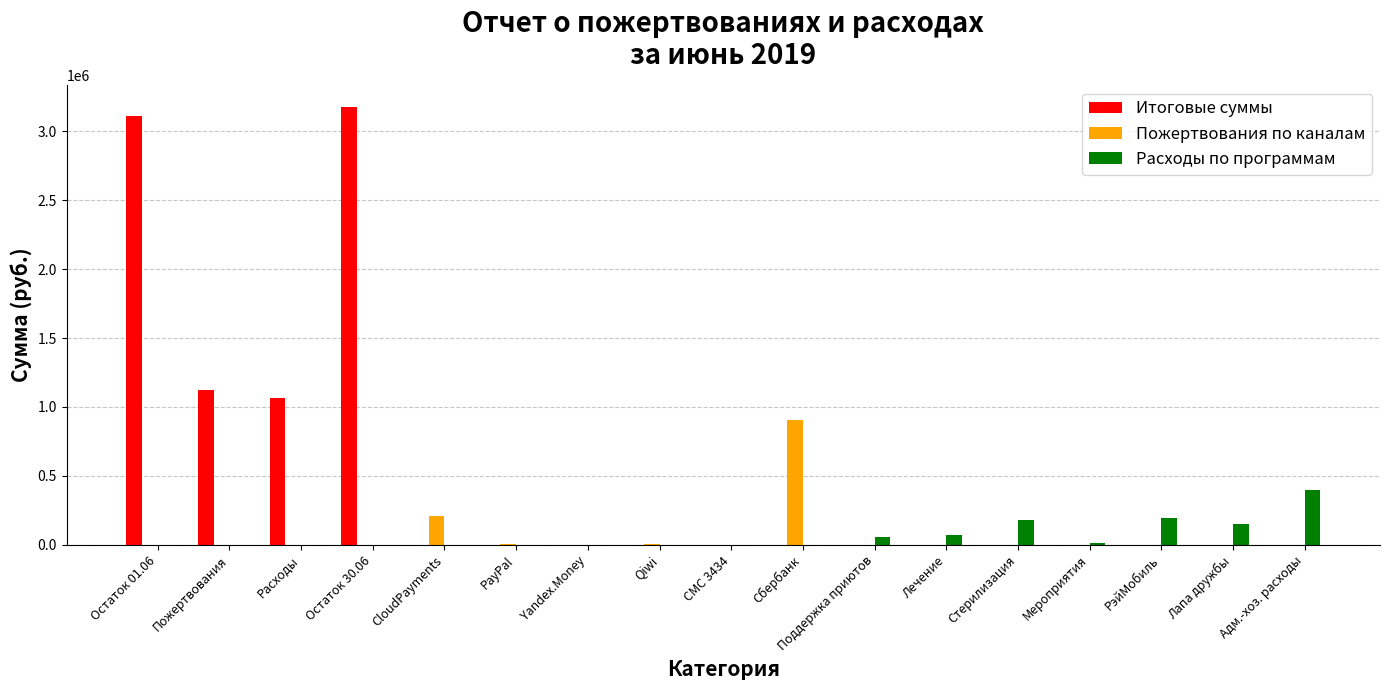

Are the bars horizontal?

No